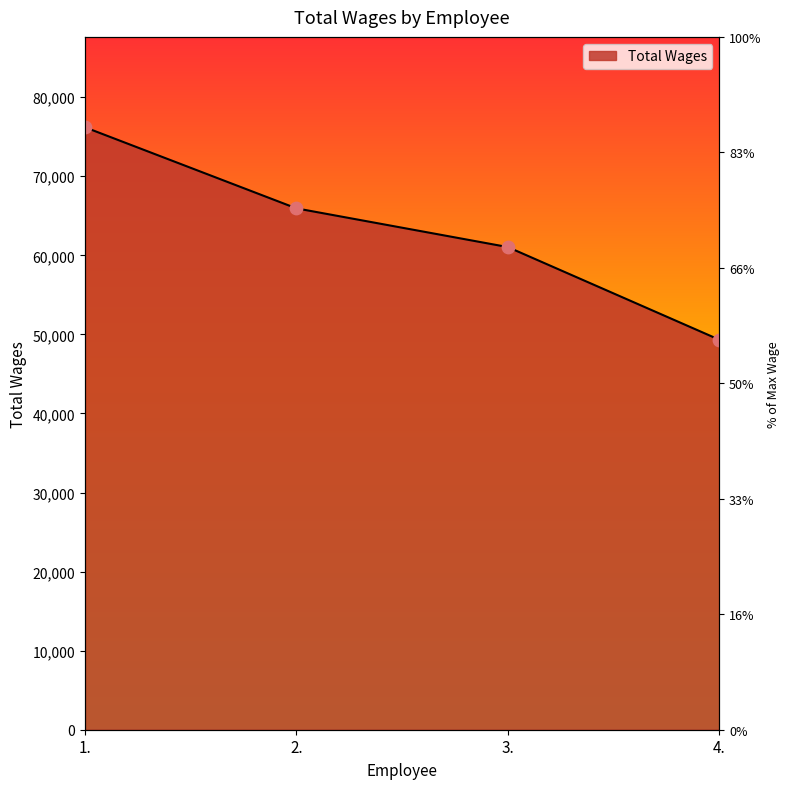

What is the change in value from 1. to 4.?

-26868